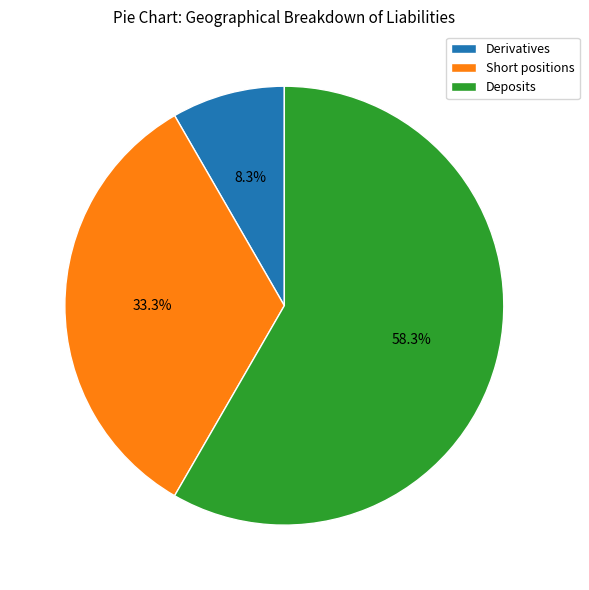

What percentage do Deposits and Short positions together represent?

91.7%